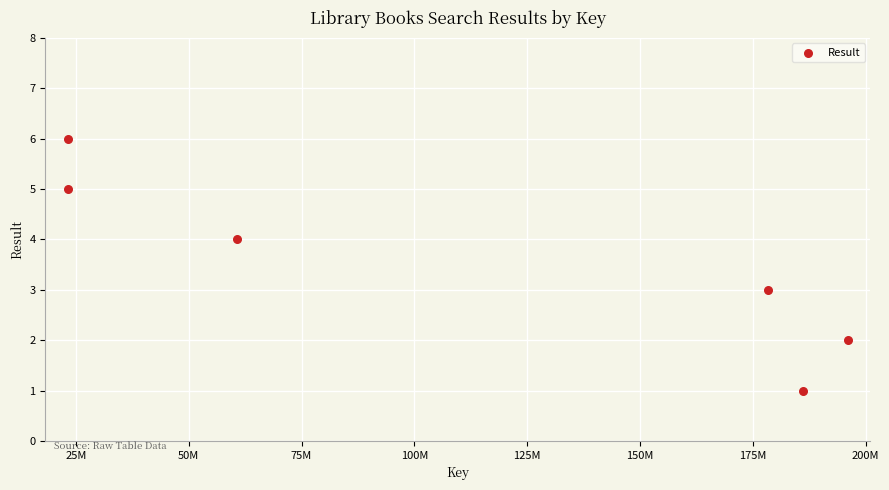

What is the average X value?

111272362